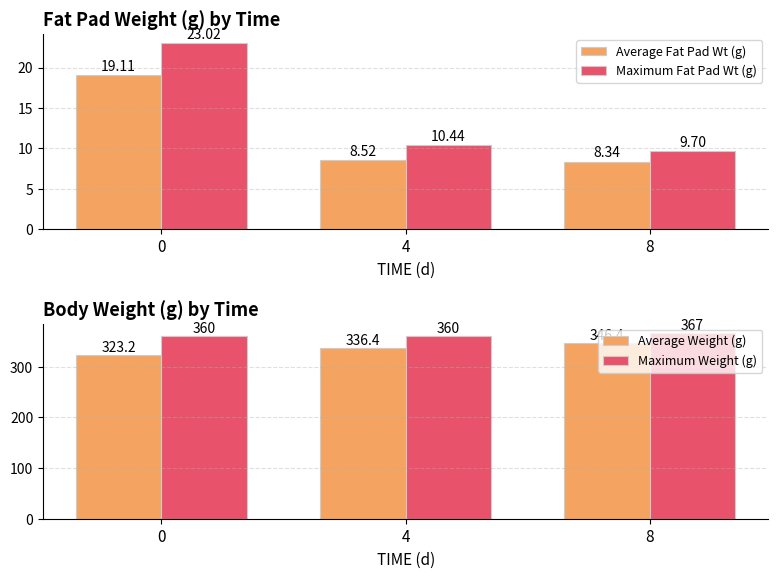

What is the value of the Average Fat Pad Wt (g) bar at the 2nd from the left?

8.5